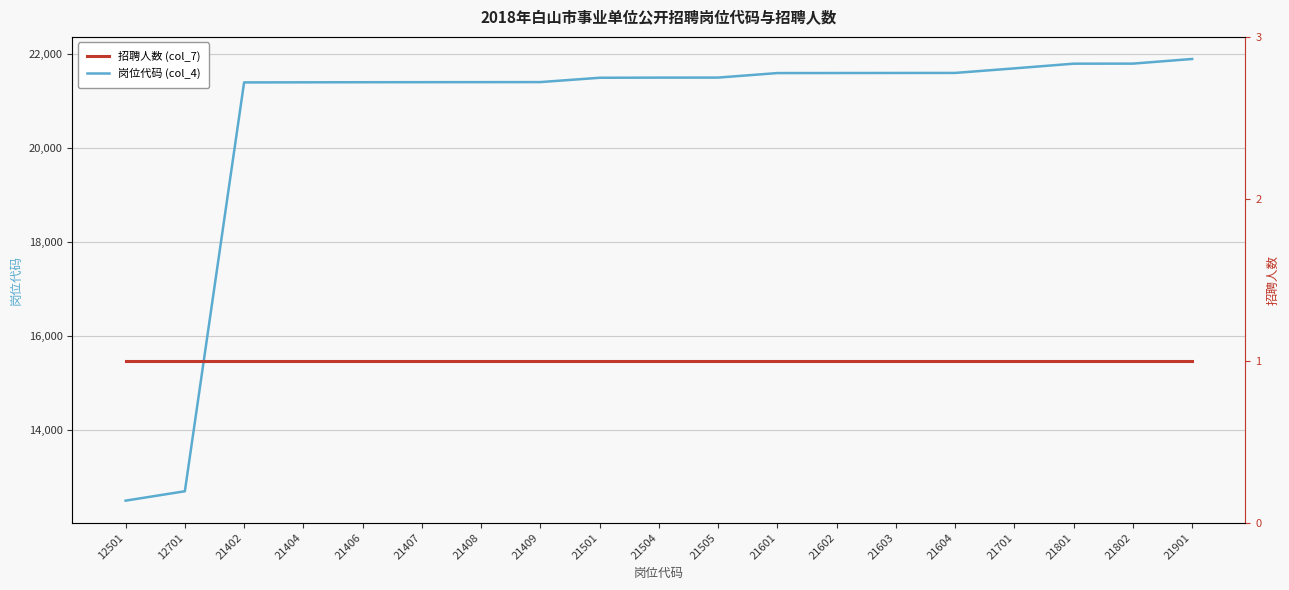

List the labels in order of 招聘人数 (col_7) value, largest first.

12501, 12701, 21402, 21404, 21406, 21407, 21408, 21409, 21501, 21504, 21505, 21601, 21602, 21603, 21604, 21701, 21801, 21802, 21901